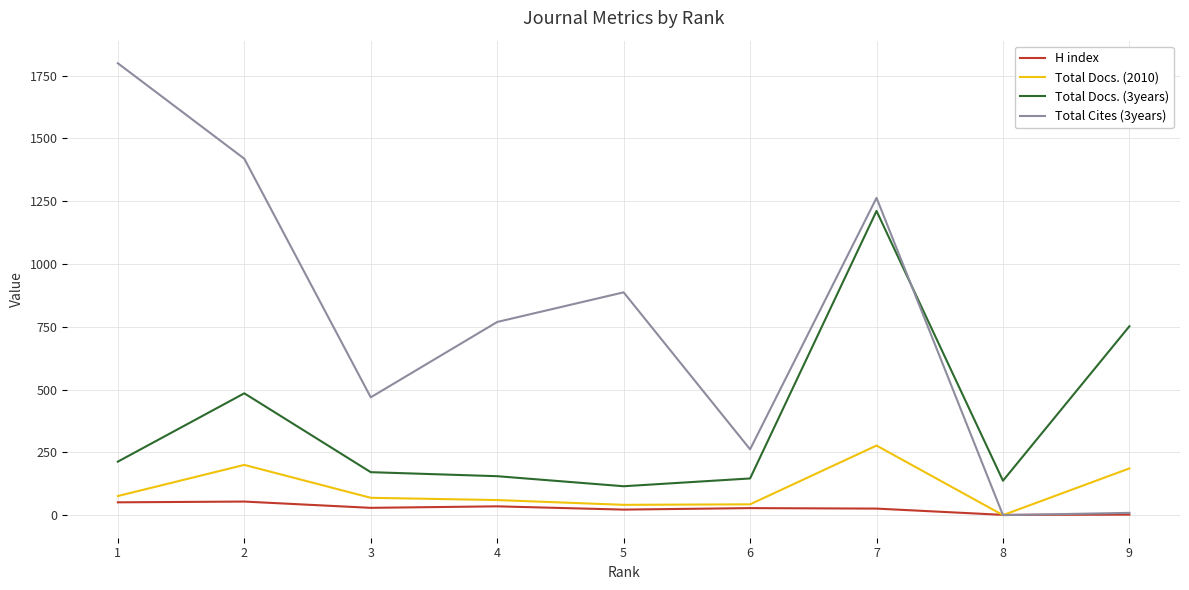

Which series changed the most between 3 and 7?

Total Docs. (3years)